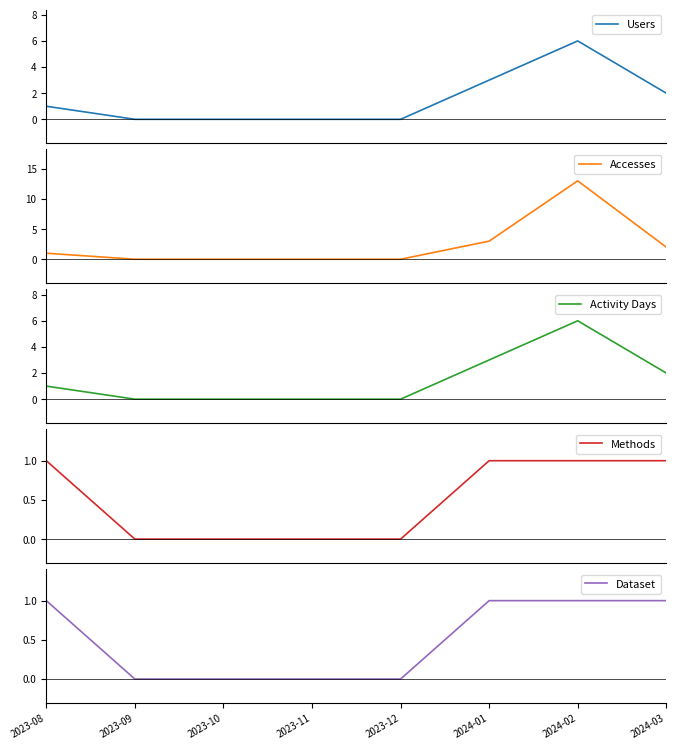

Where is the first local maximum for Users?

2024-02